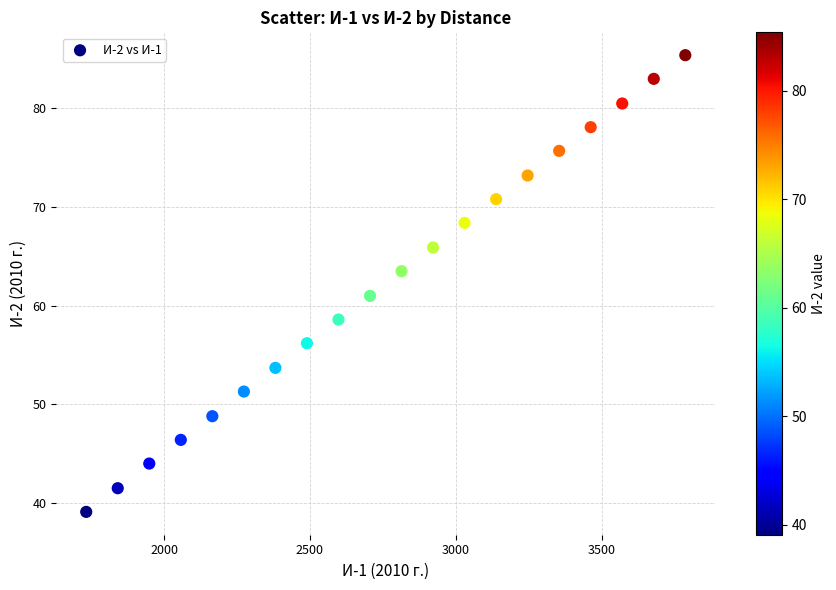

What is the range of X values (max minus min)?

2053.7